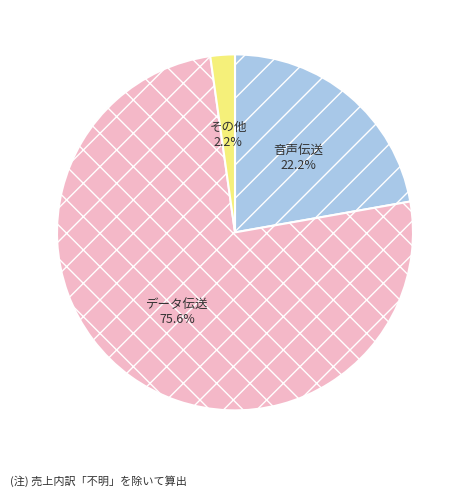

Is there any slice that represents more than half of the pie?

Yes